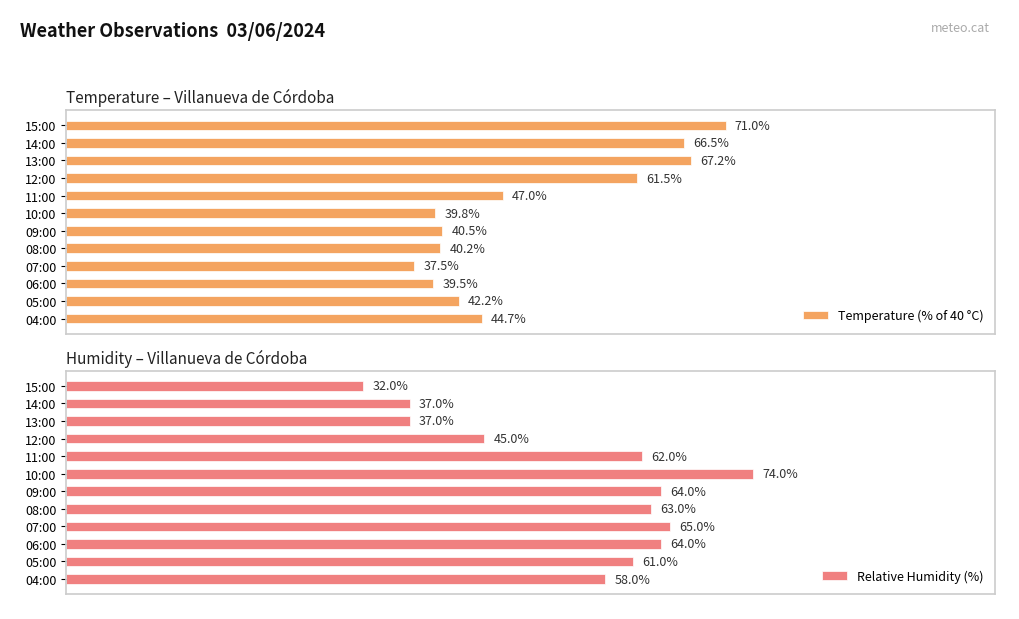

Between 11:00 and 04:00, which series saw the biggest shift?

Relative Humidity (%)